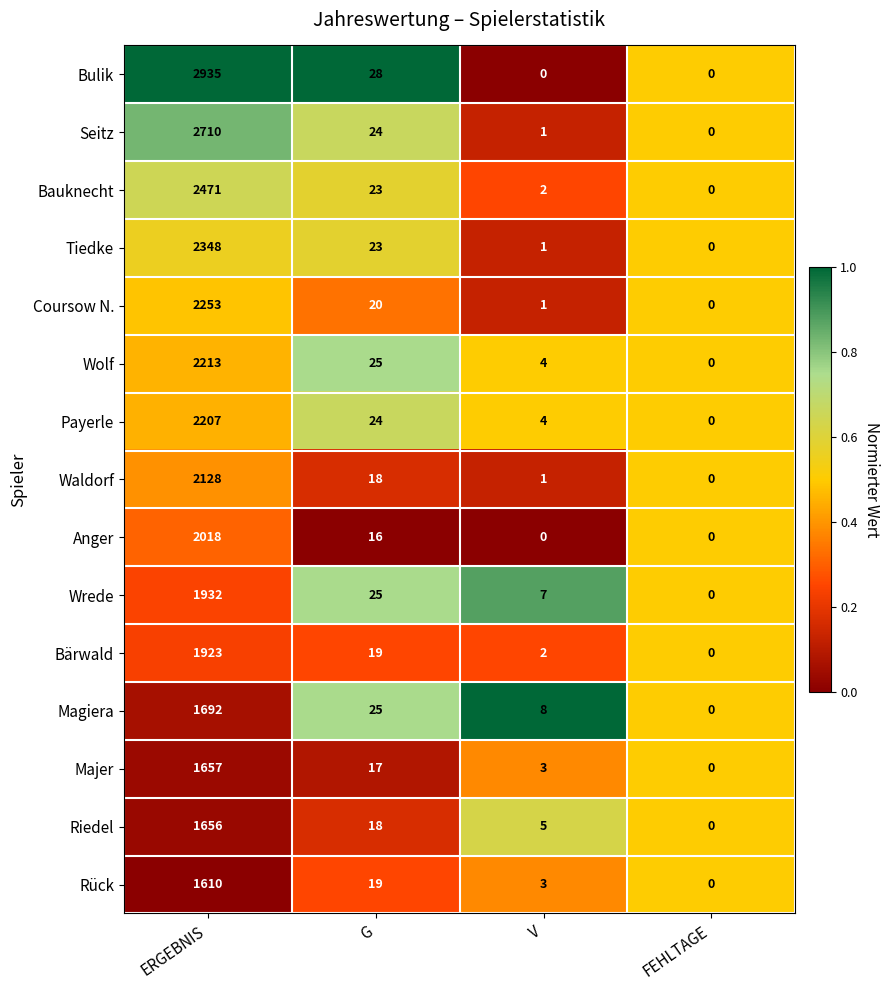

Which series has the widest spread of values?

Bulik